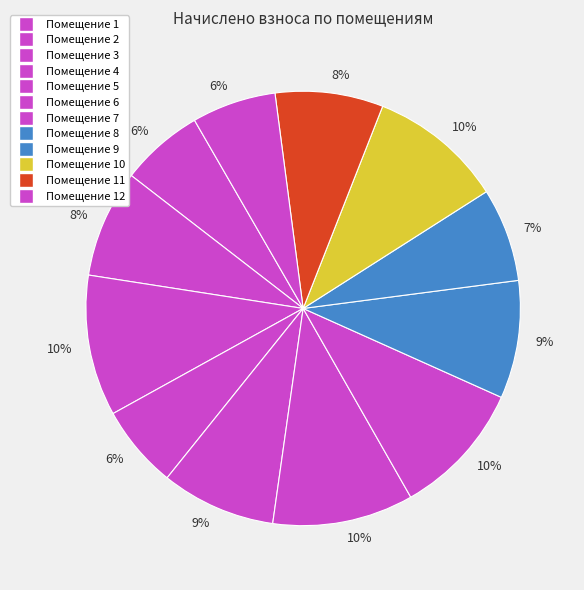

Rank the categories by value from lowest to highest.

1, 4, 12, 9, 2, 11, 5, 8, 10, 7, 6, 3